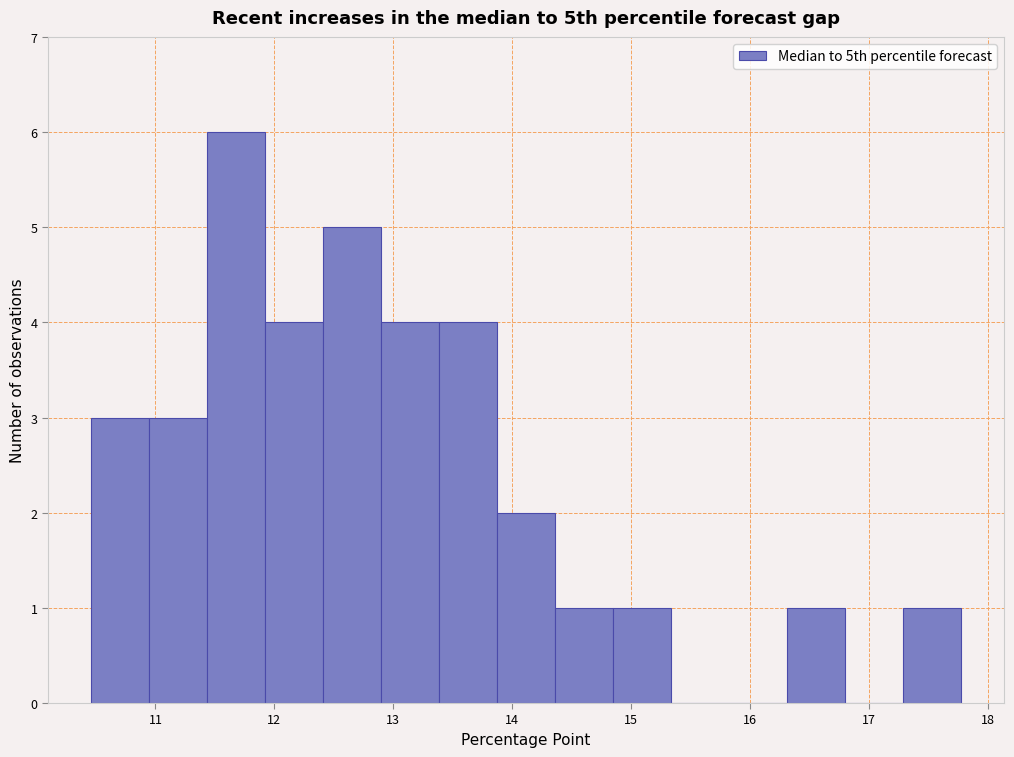

Reading left to right, transcribe this chart: for each bar, give the range it covers on the x-axis and its height. Neither the bar edges nor the heights are printed on the chart, so give them approximately, as read against the axes.

10.5 to 10.9: 3
10.9 to 11.4: 3
11.4 to 11.9: 6
11.9 to 12.4: 4
12.4 to 12.9: 5
12.9 to 13.4: 4
13.4 to 13.9: 4
13.9 to 14.4: 2
14.4 to 14.8: 1
14.8 to 15.3: 1
15.3 to 15.8: 0
15.8 to 16.3: 0
16.3 to 16.8: 1
16.8 to 17.3: 0
17.3 to 17.8: 1